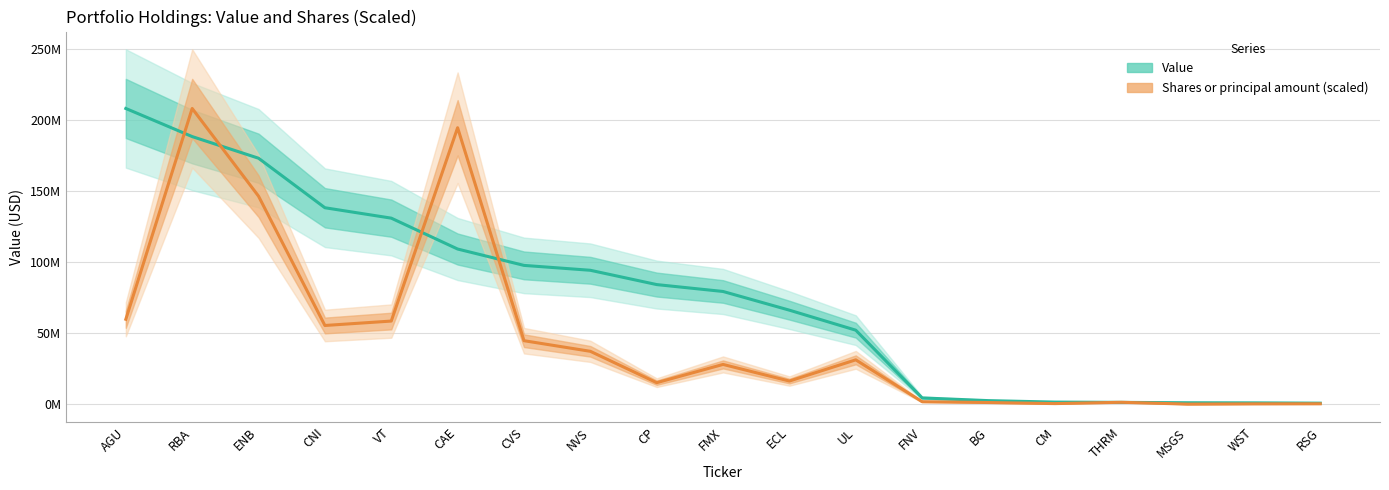

True or false: Shares or principal amount (scaled) has more than 1 interior local peaks.

True